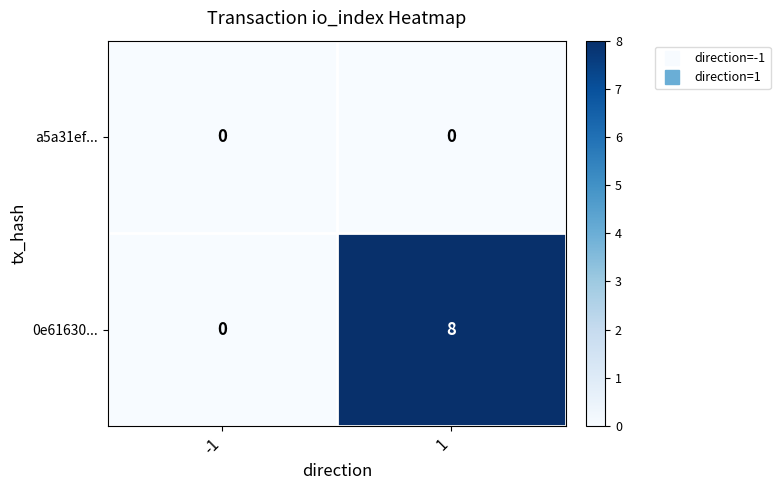

What is the difference between the highest and lowest values at 1?

8